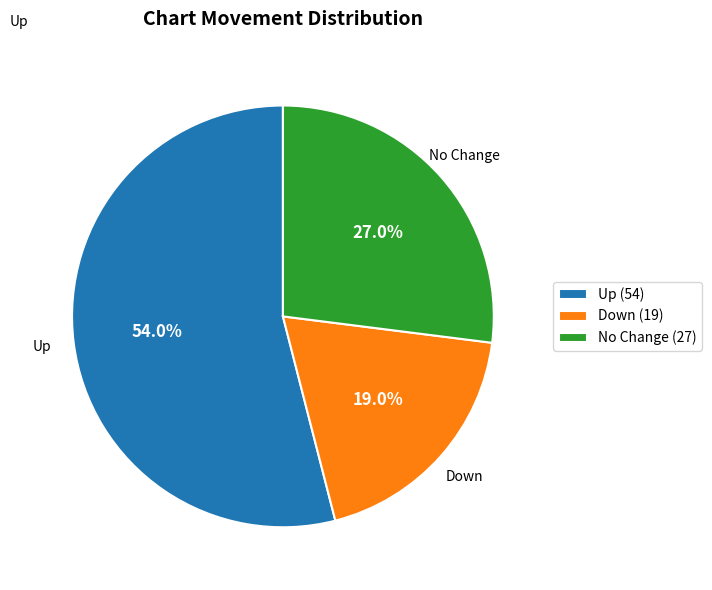

Which category has the biggest portion of the pie?

Up (54)